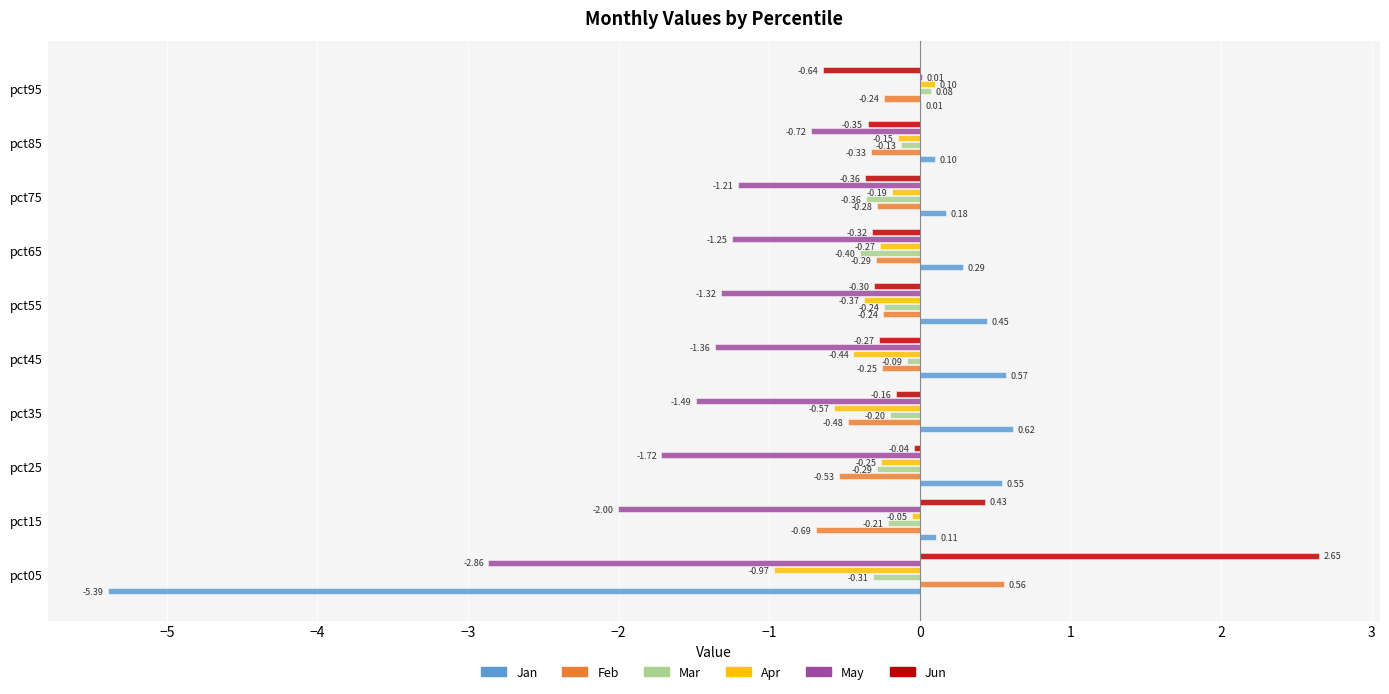

At which category is the sum across all series the highest?

pct95